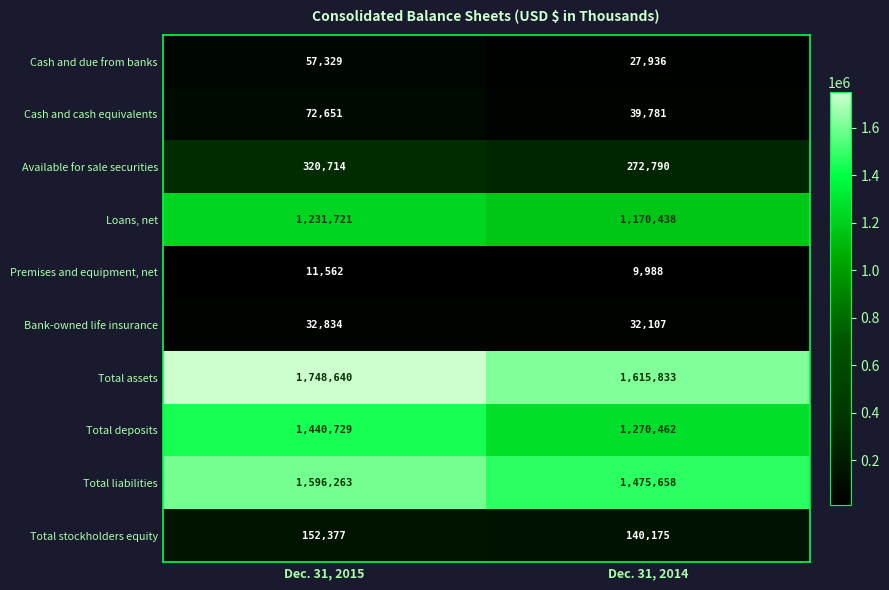

Which category has the highest value across all series?

Dec. 31, 2015